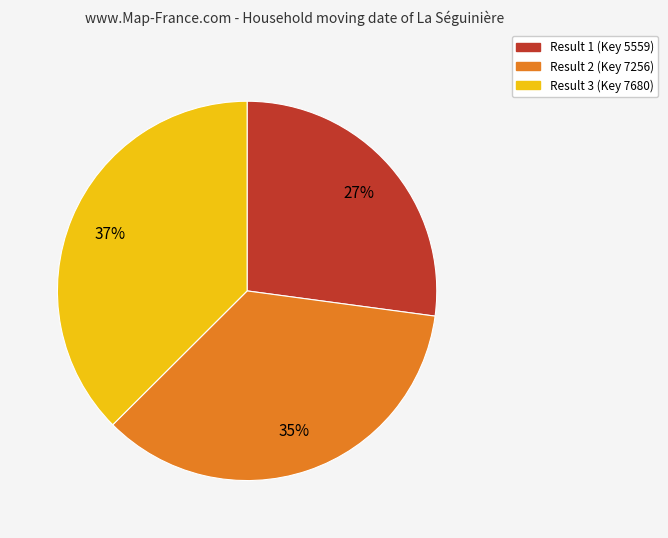

To the nearest percent, what percentage of the pie is Result 1 (Key 5559)?

27%